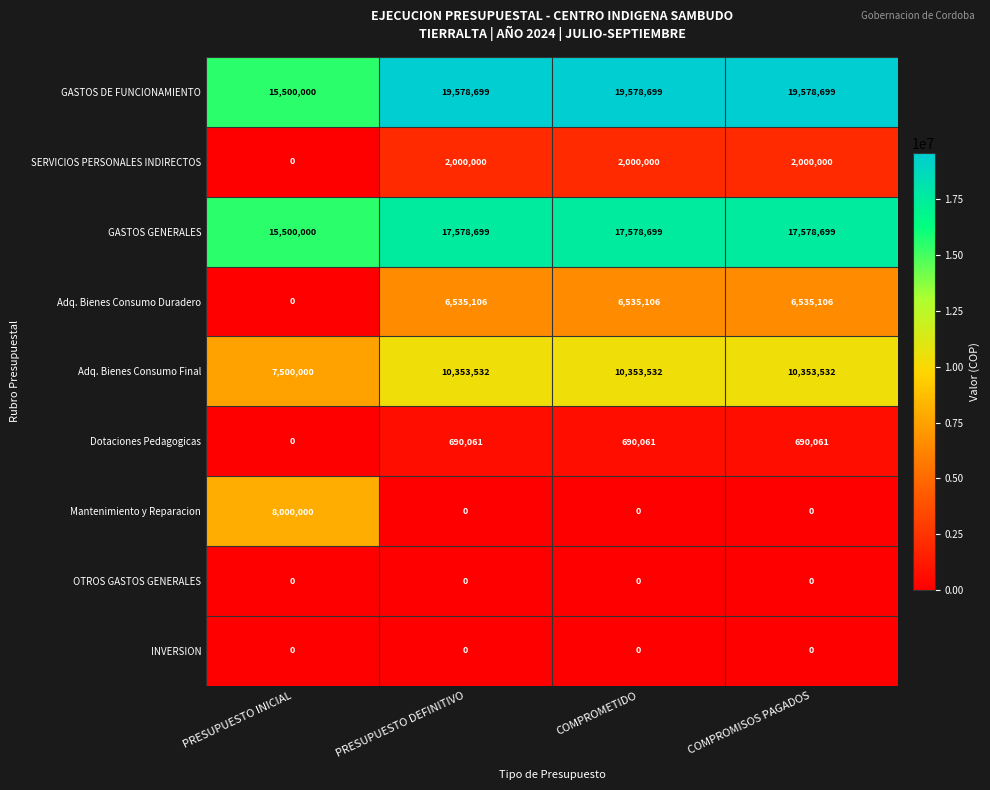

What is the total value across all series at COMPROMISOS PAGADOS?

56736097